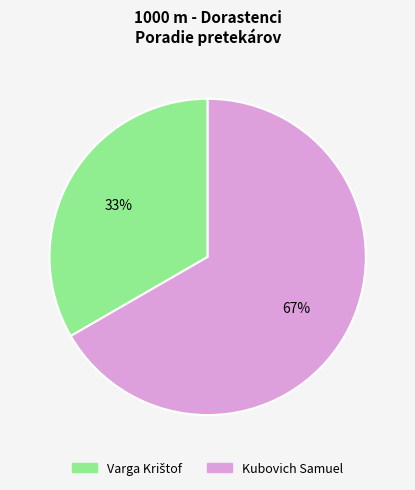

Does any single category account for the majority?

Yes